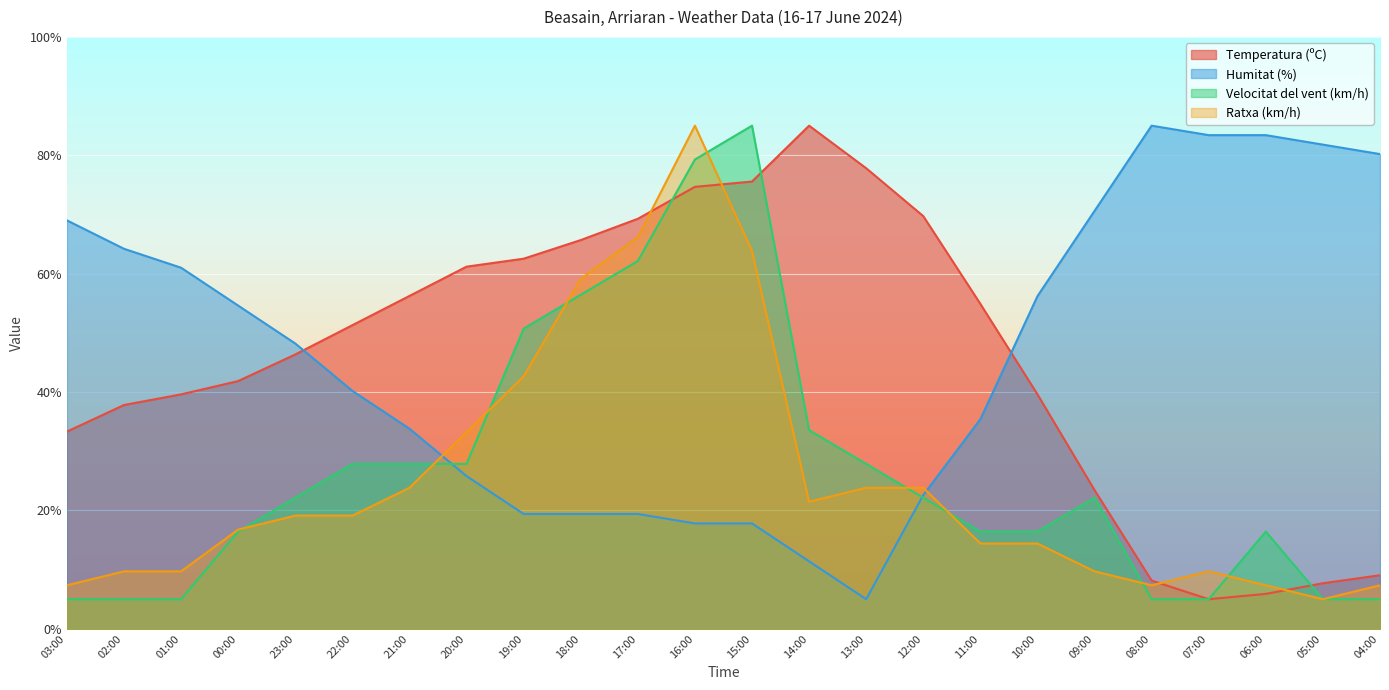

List the series in order of their peak value, highest first.

Temperatura (ºC), Humitat (%), Velocitat del vent (km/h), Ratxa (km/h)